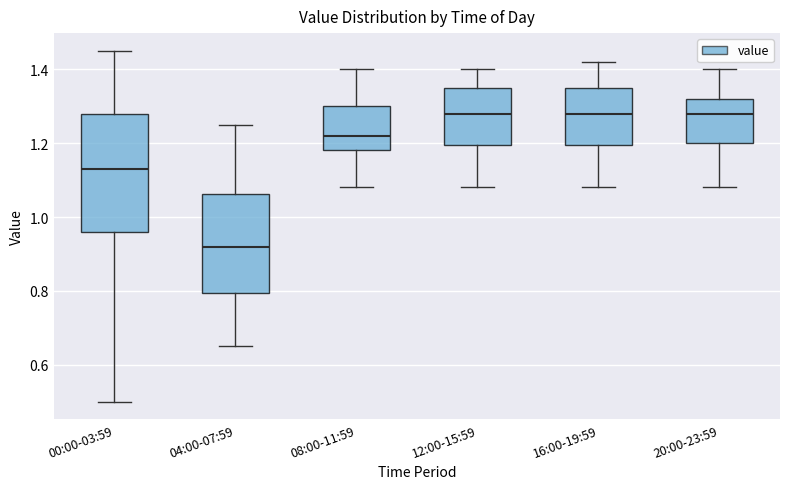

Reading left to right, transcribe this box plot: for each box, give where its median line is, the range the box spans, and where its two whiskers end, as read against the y-axis. The values are not printed on the chart, so give them approximately, as read against the axis.

00:00-03:59: median 1.14, box 0.96 to 1.28, whiskers 0.50 to 1.46
04:00-07:59: median 0.92, box 0.80 to 1.06, whiskers 0.66 to 1.26
08:00-11:59: median 1.22, box 1.18 to 1.30, whiskers 1.08 to 1.40
12:00-15:59: median 1.28, box 1.20 to 1.36, whiskers 1.08 to 1.40
16:00-19:59: median 1.28, box 1.20 to 1.36, whiskers 1.08 to 1.42
20:00-23:59: median 1.28, box 1.20 to 1.32, whiskers 1.08 to 1.40